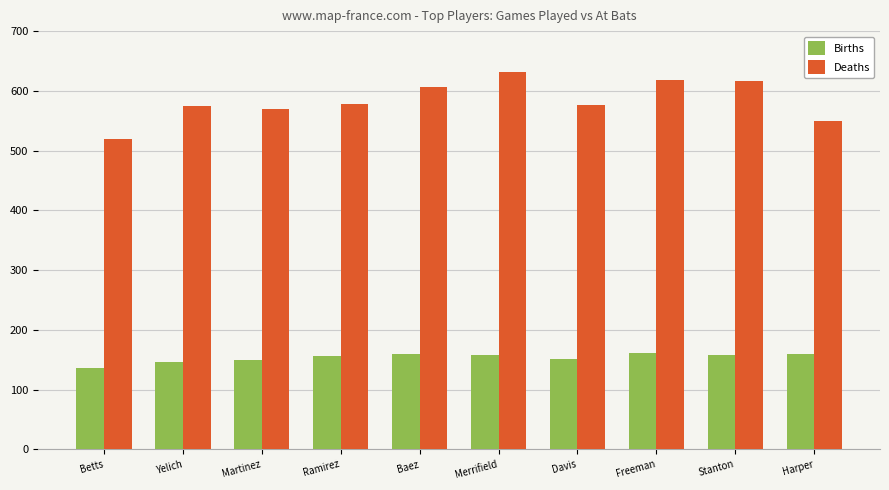

Which label corresponds to the smallest value in the chart?

Betts